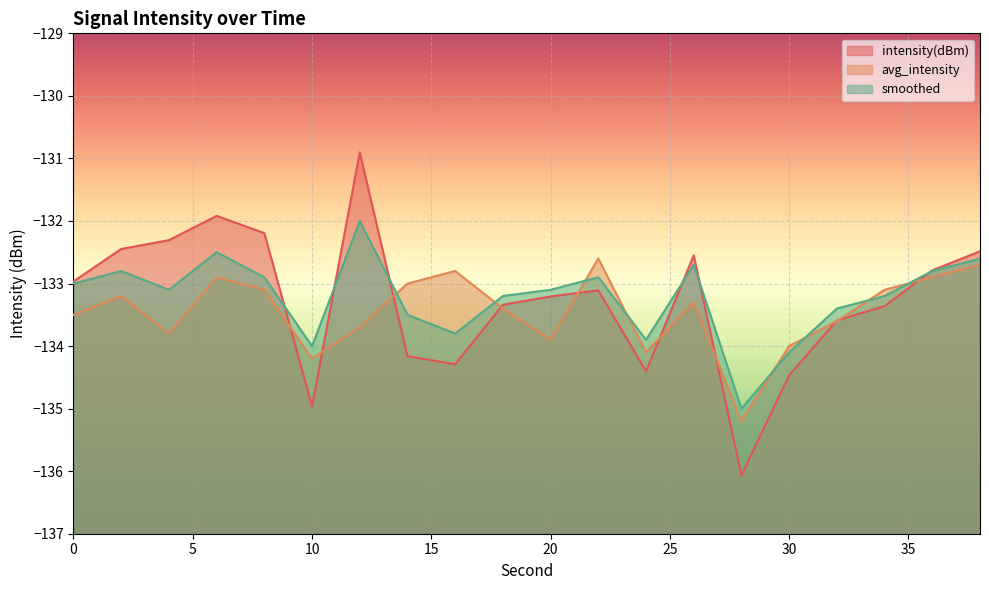

True or false: avg_intensity has a value of -225.0 at 18.

False